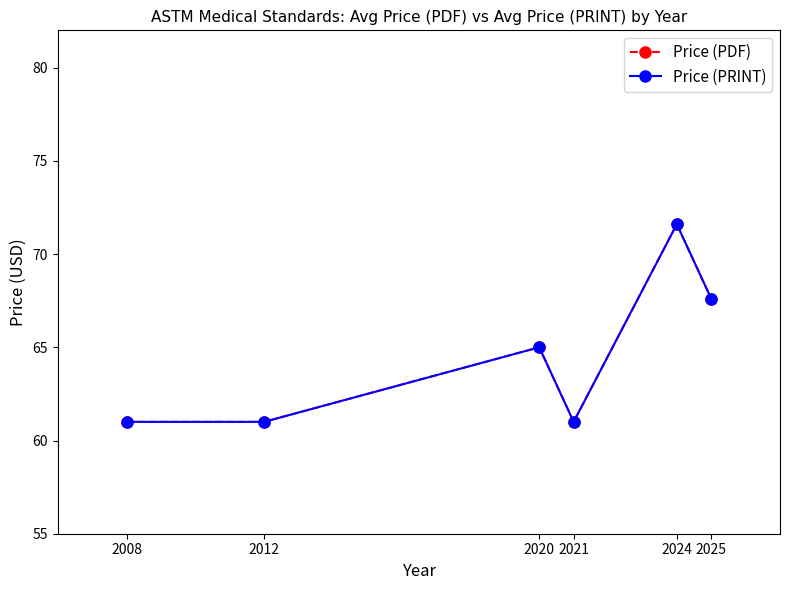

True or false: Price (PRINT) and Price (PDF) intersect in this chart.

False